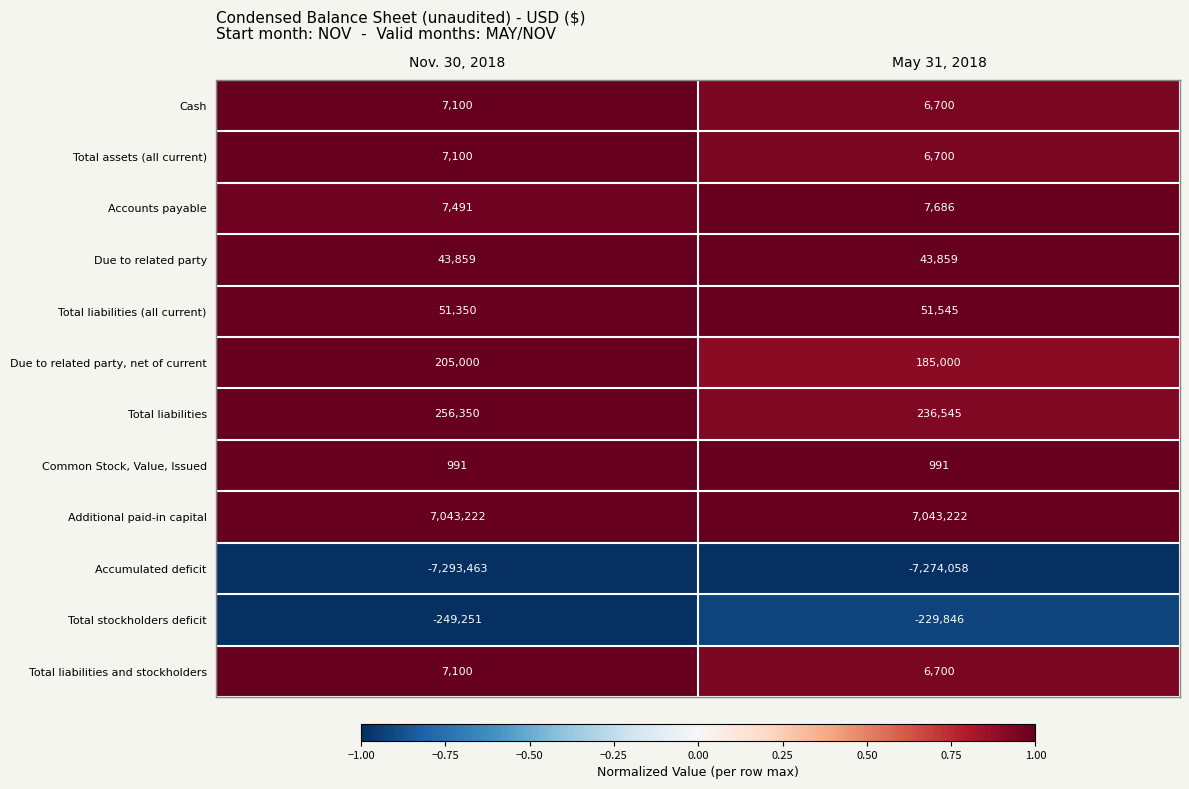

Count the number of data series in this chart.

12